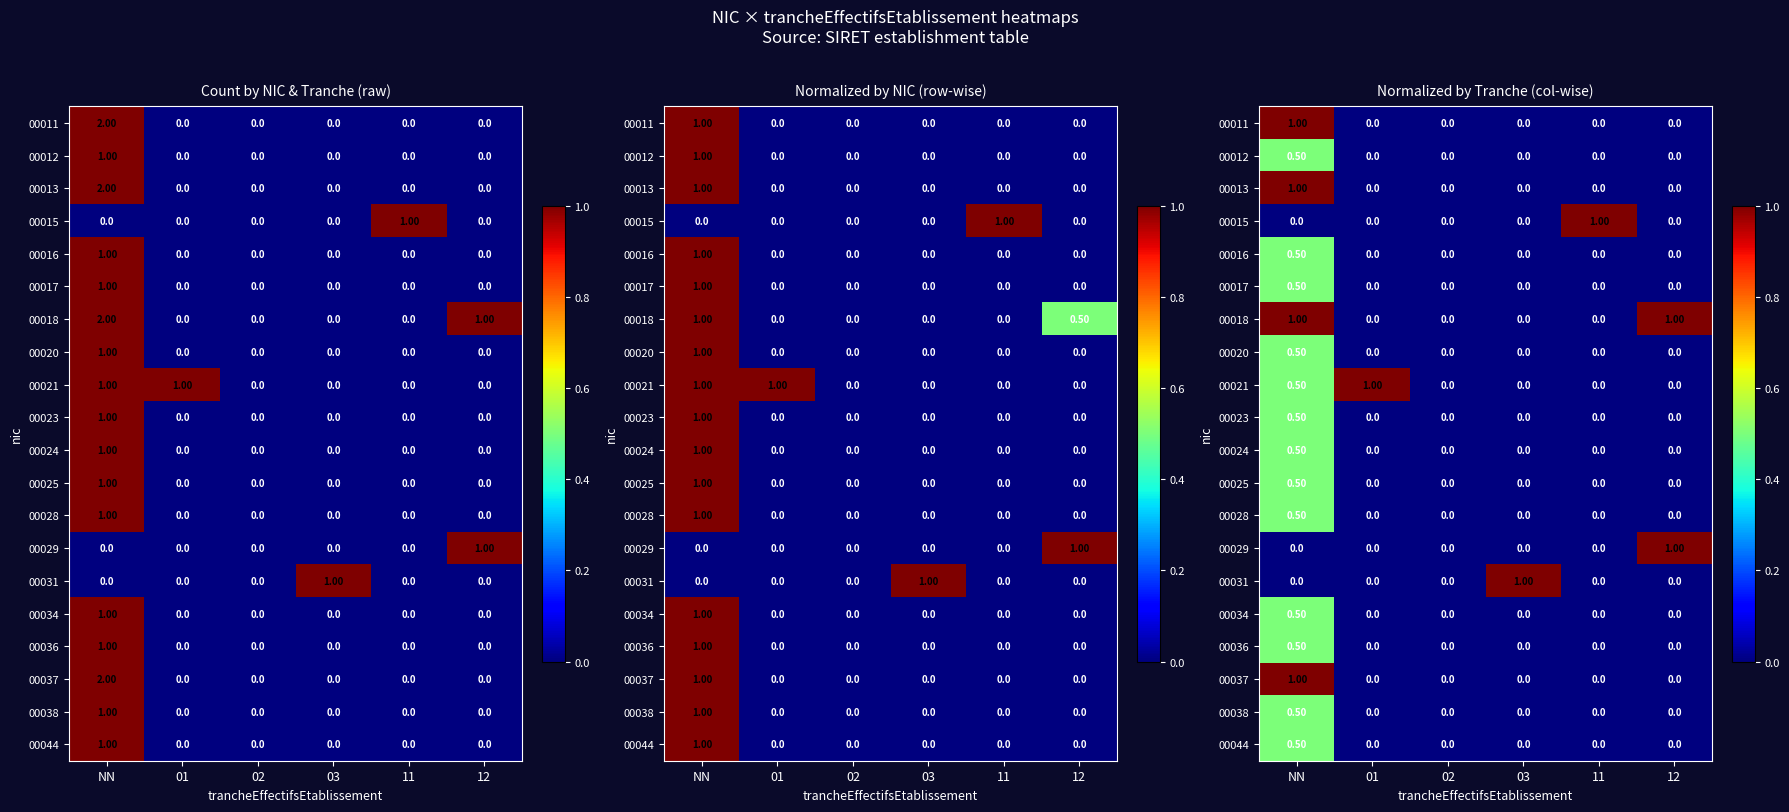

What is the sum of the 00023 values at NN and 01?

0.5